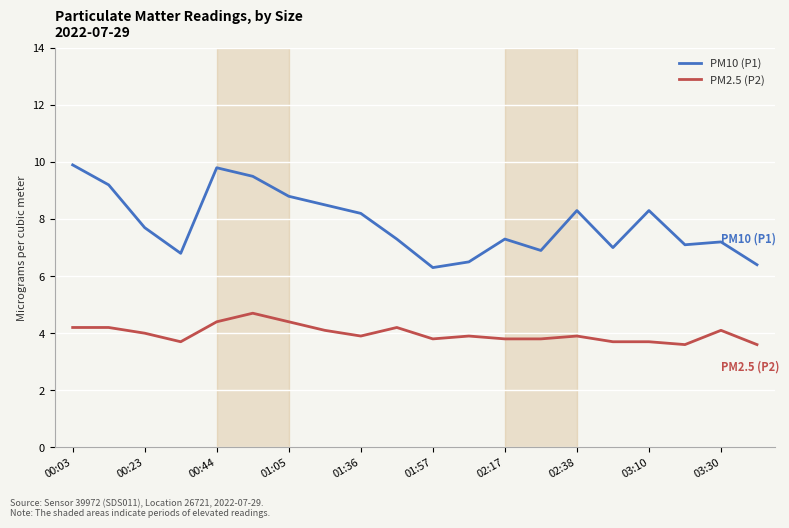

What is the highest value of the PM10 (P1) series?

9.9